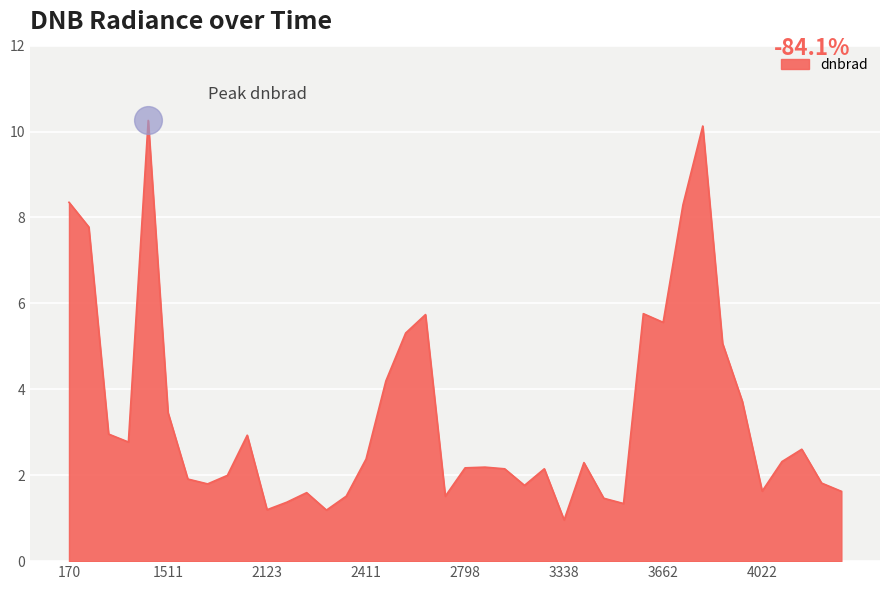

What is the greatest value displayed?

10.3